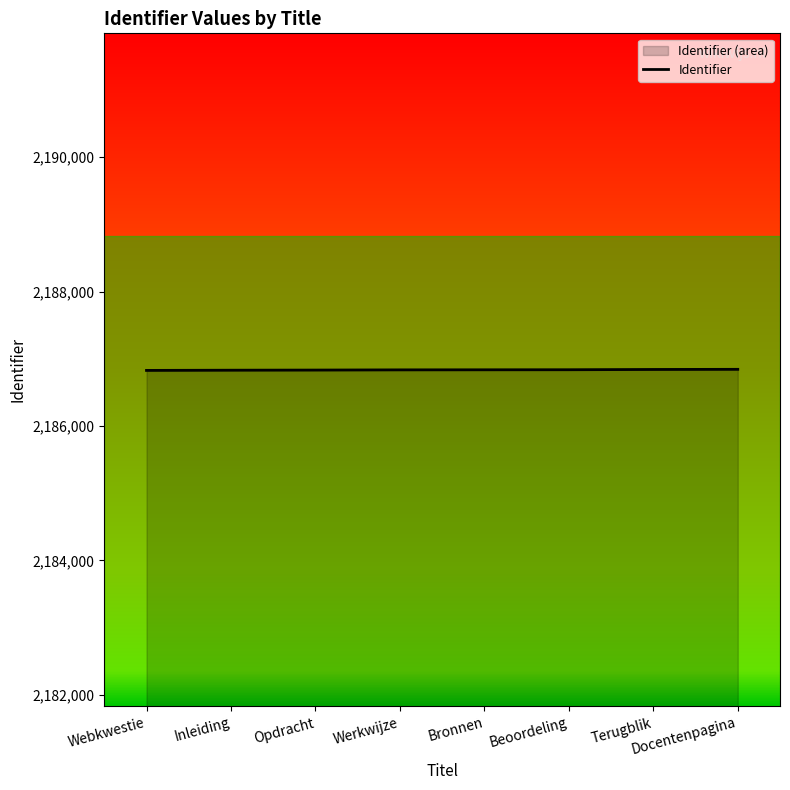

What is the smallest value displayed?

2186826